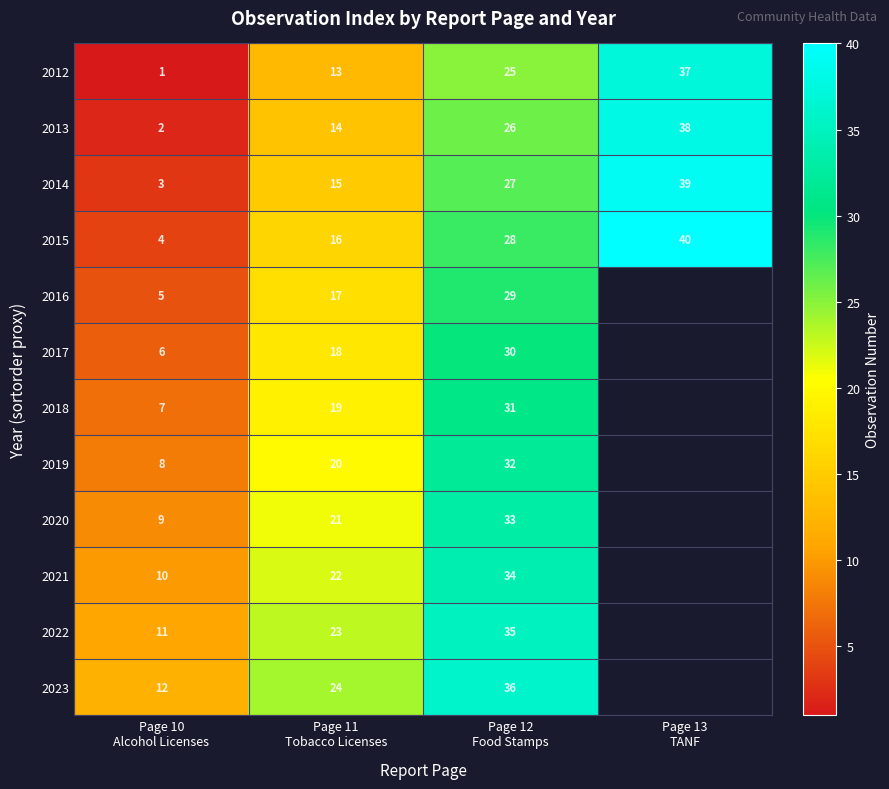

What is the average value of the 2014 series?

21